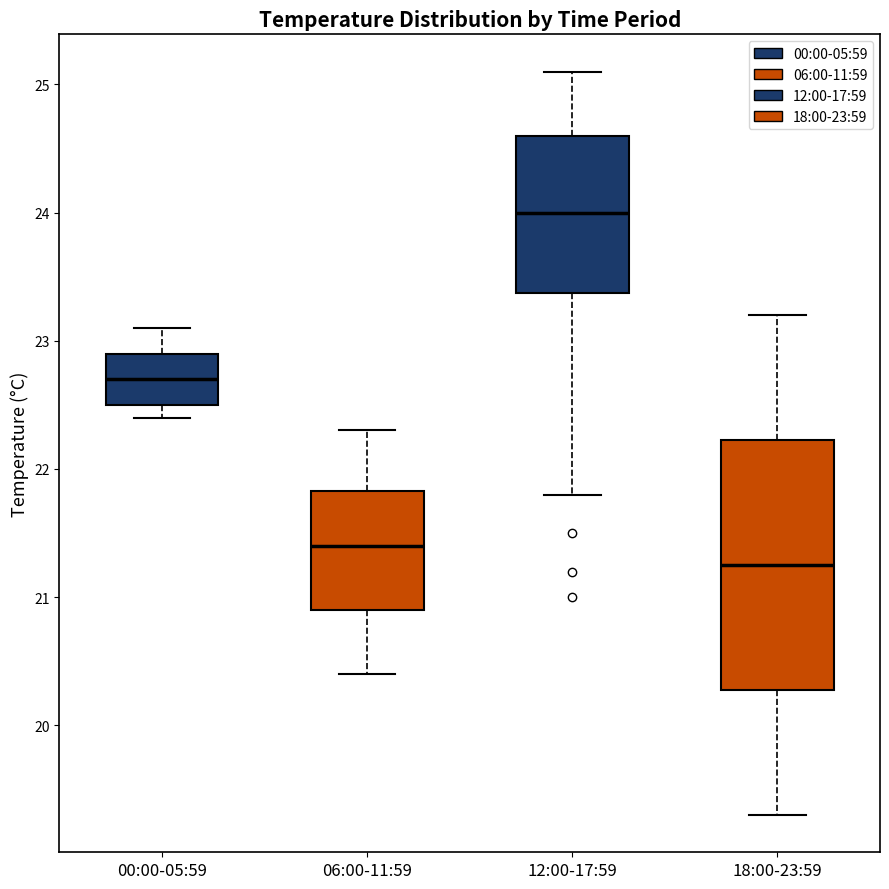

Which box is the tallest, from its lower edge to its upper edge?

18:00-23:59